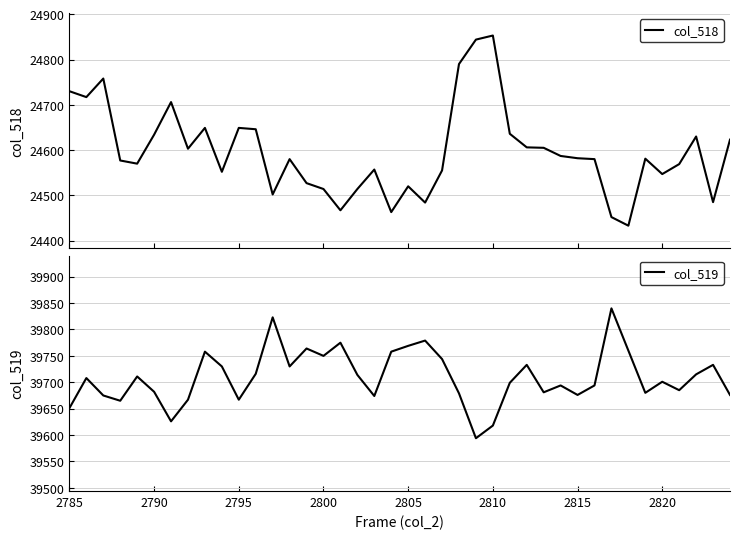

Does the chart display data point markers on the line(s)?

No